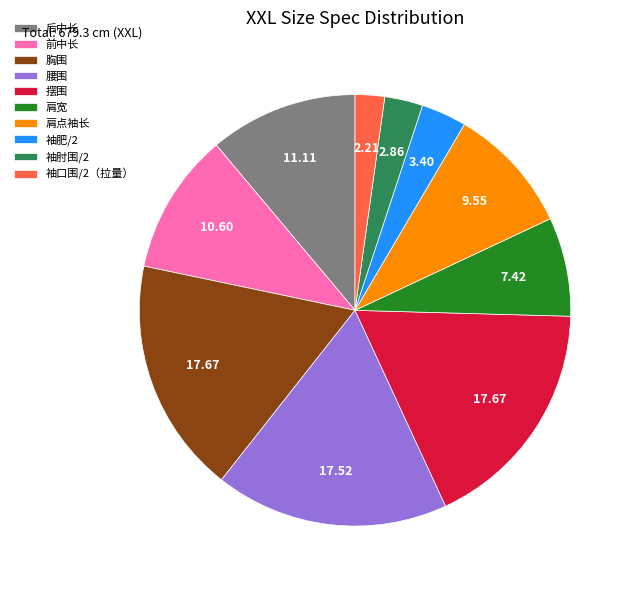

Does any single category account for the majority?

No